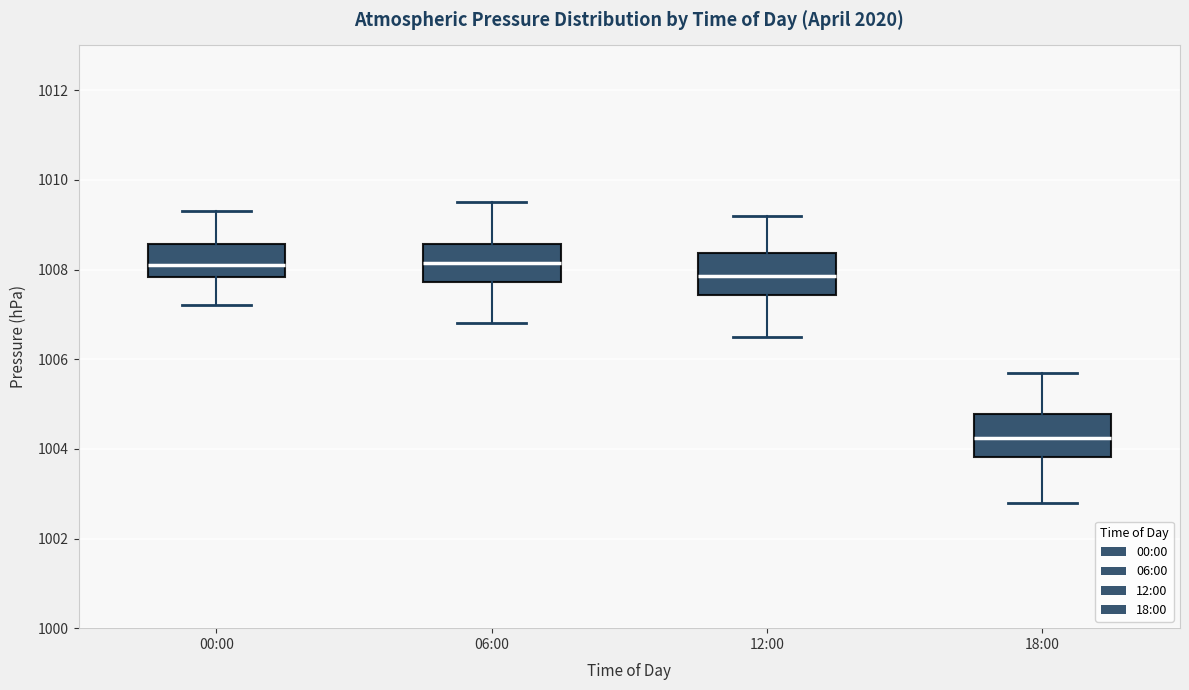

Where does the median line of the box for 06:00 sit on the y-axis? The values are not printed on the chart, so give them approximately, as read against the axis.

1008.2